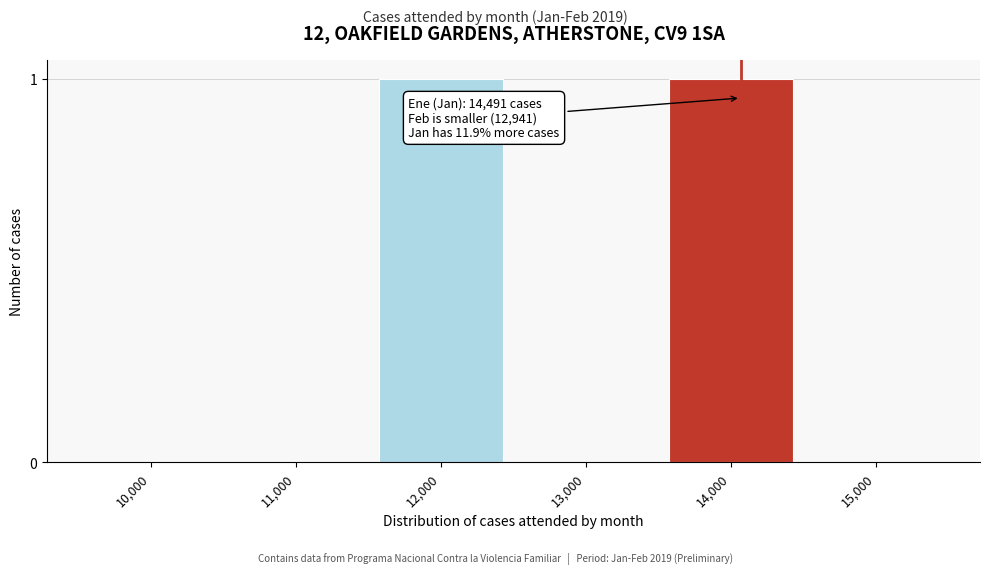

Reading left to right, list all the values displayed in this chart.

10,000=0	11,000=0	12,000=1	13,000=0	14,000=1	15,000=0